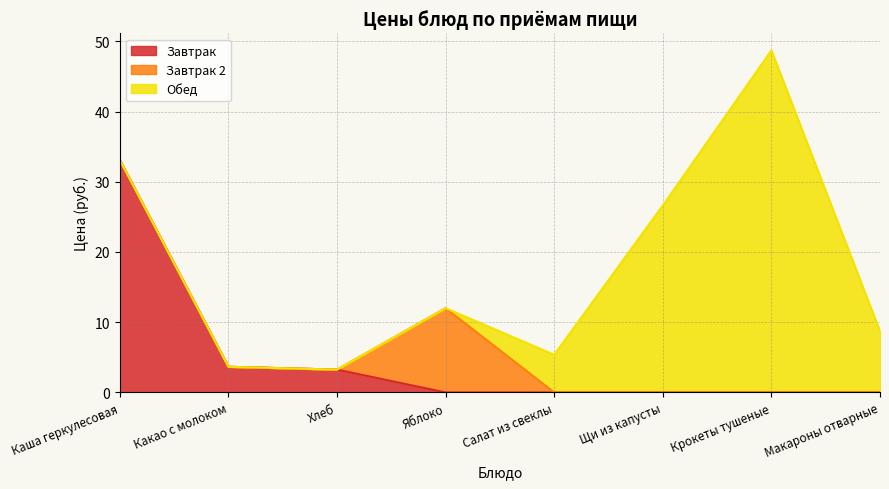

How many values in the Обед series are below 5?

4